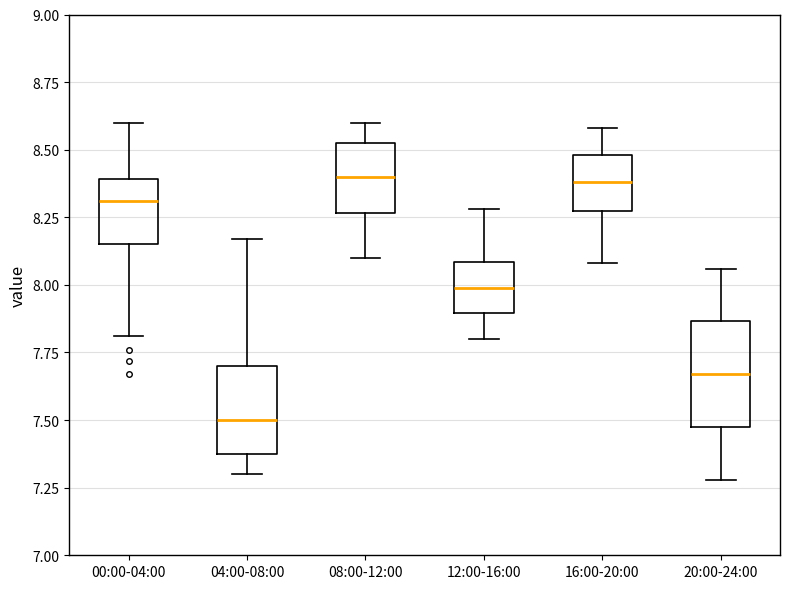

Reading left to right, transcribe this box plot: for each box, give where its median line is, the range the box spans, and where its two whiskers end, as read against the y-axis. The values are not printed on the chart, so give them approximately, as read against the axis.

00:00-04:00: median 8.30, box 8.15 to 8.40, whiskers 7.80 to 8.60
04:00-08:00: median 7.50, box 7.40 to 7.70, whiskers 7.30 to 8.15
08:00-12:00: median 8.40, box 8.25 to 8.55, whiskers 8.10 to 8.60
12:00-16:00: median 8.00, box 7.90 to 8.10, whiskers 7.80 to 8.30
16:00-20:00: median 8.40, box 8.30 to 8.50, whiskers 8.10 to 8.60
20:00-24:00: median 7.65, box 7.50 to 7.85, whiskers 7.30 to 8.05